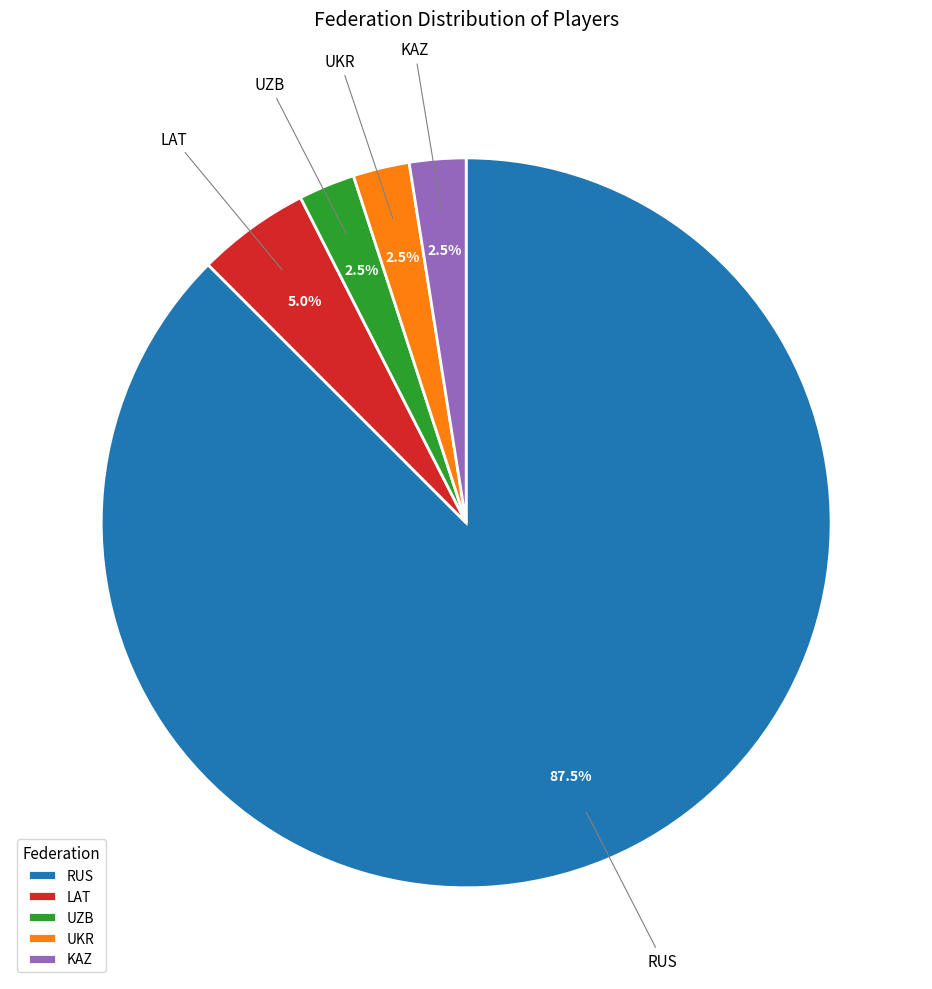

What is the ratio of the value at LAT to the value at UKR?

2.0